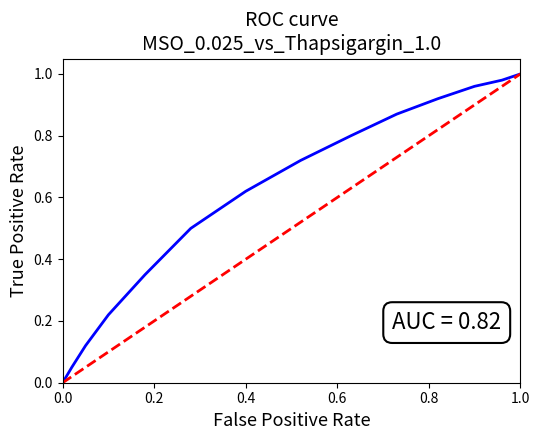

What is the maximum value shown in the chart?

1.0